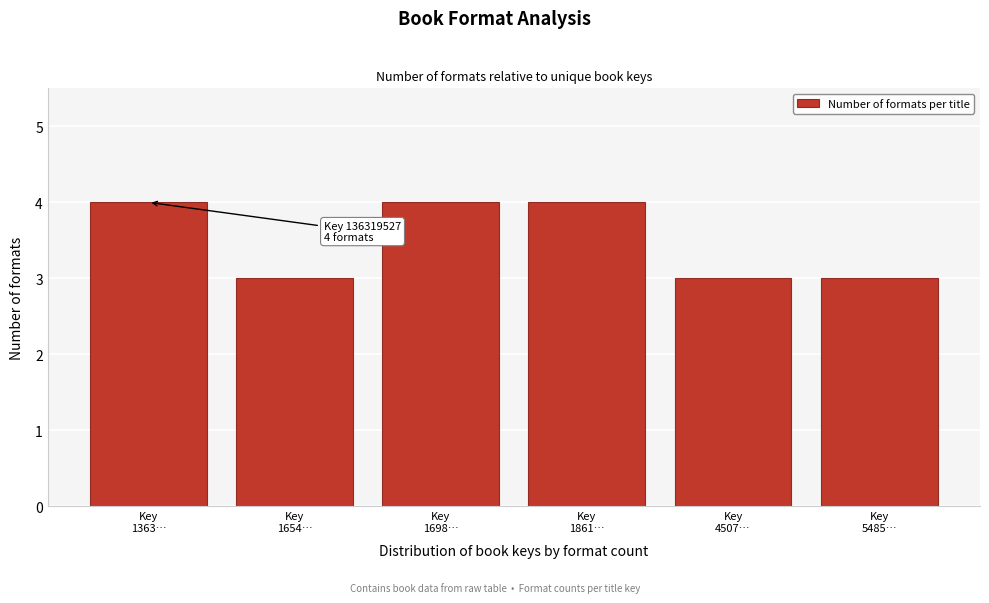

Reading right to left, extract all data points from this chart.

3	3	4	4	3	4